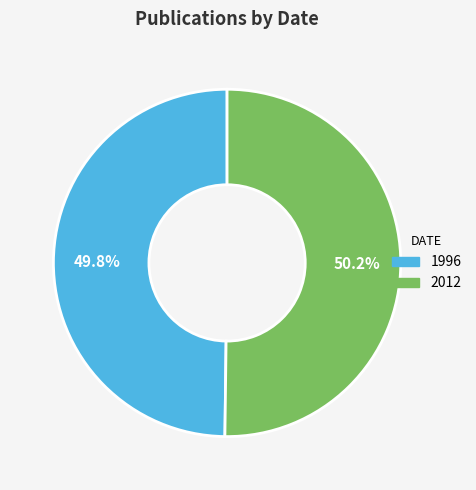

Is there a majority slice in this chart?

Yes